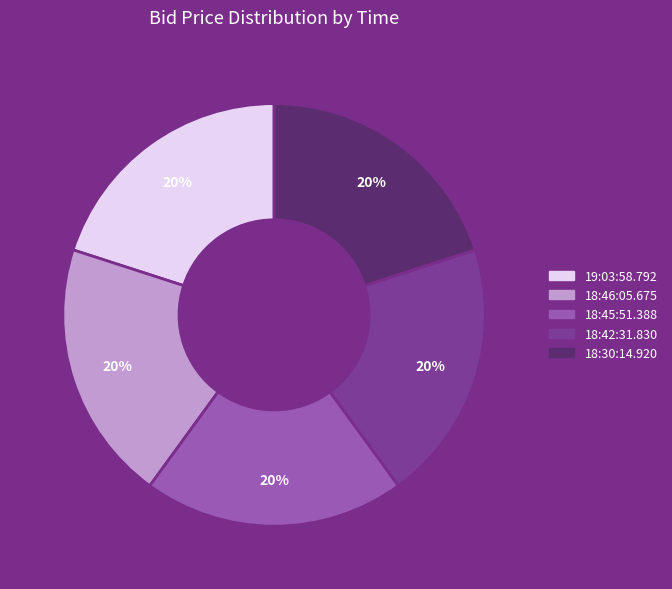

Approximately how many times larger is the value at 18:46:05.675 compared to 18:45:51.388?

1.0